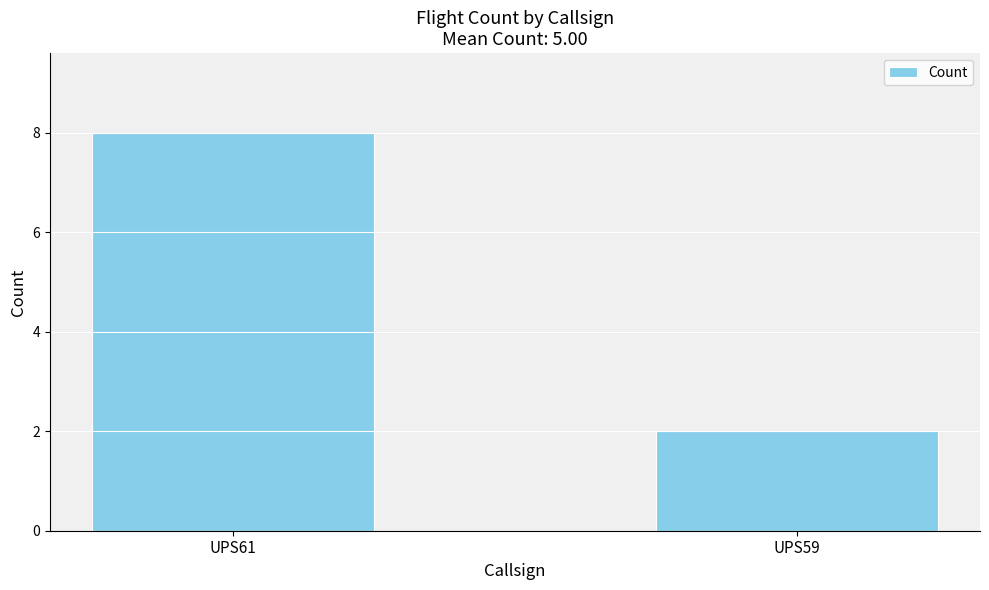

What is the sum of all values?

10